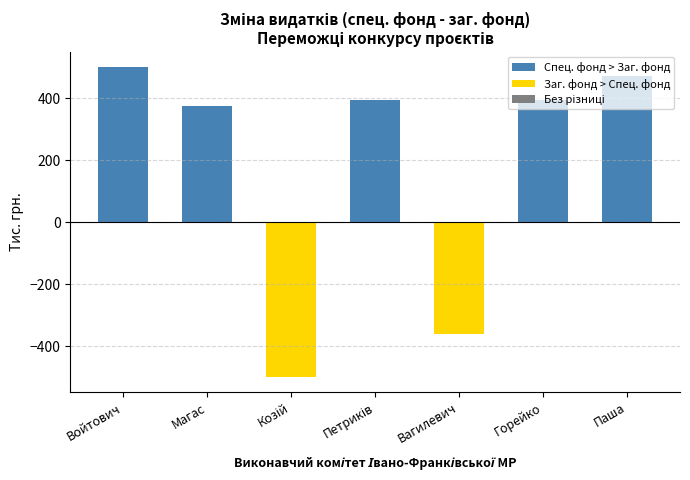

What is the label of the 2nd bar from the right?

Горейко